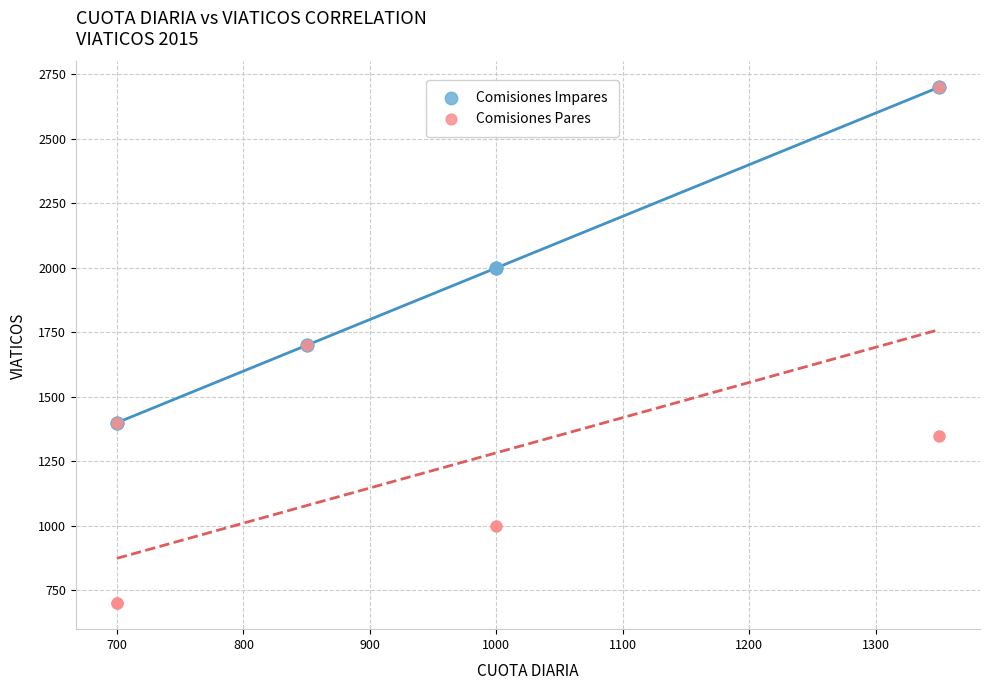

Which series reaches the minimum Y coordinate?

Comisiones Pares